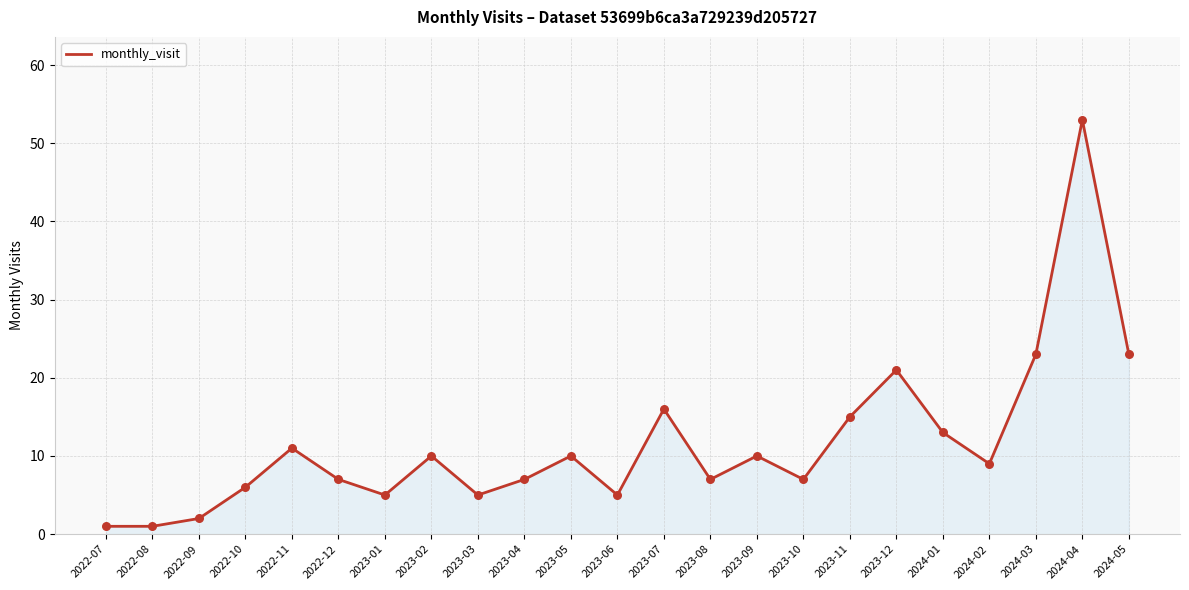

Which has a higher value, 2023-02 or 2023-04?

2023-02